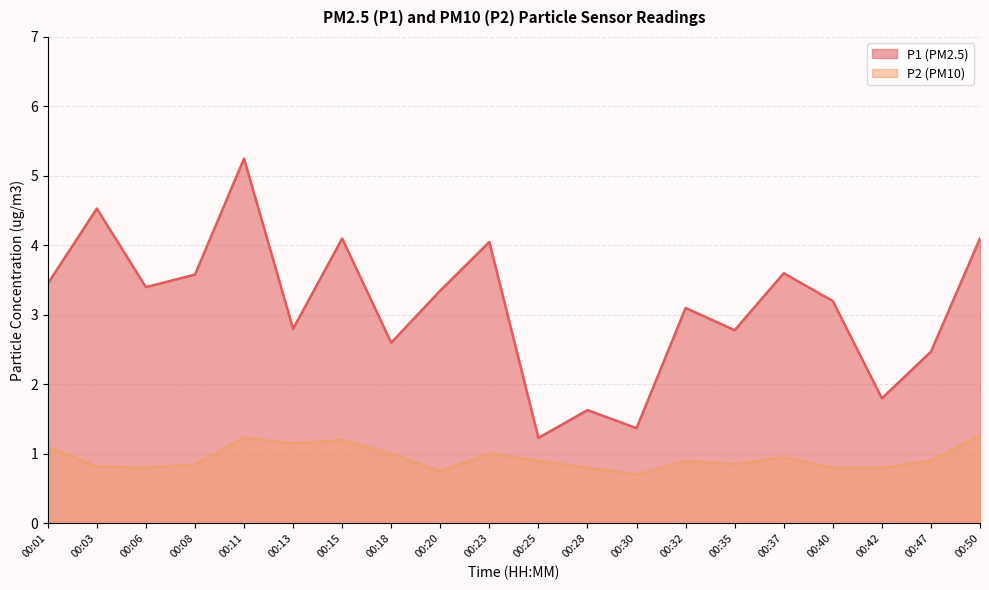

Which category has the highest value in the P1 series?

00:11